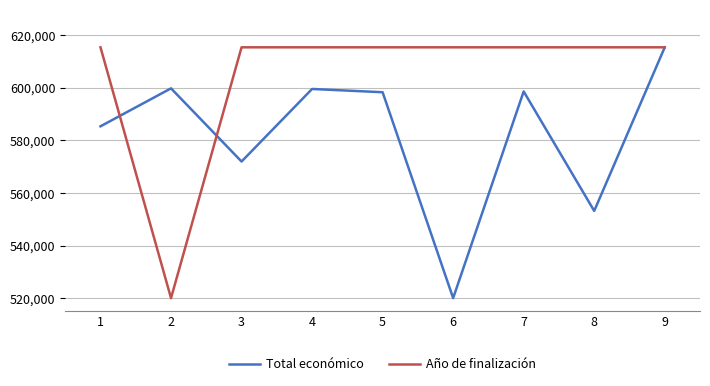

In Total económico, how many points are higher than both neighbors (excluding endpoints)?

3